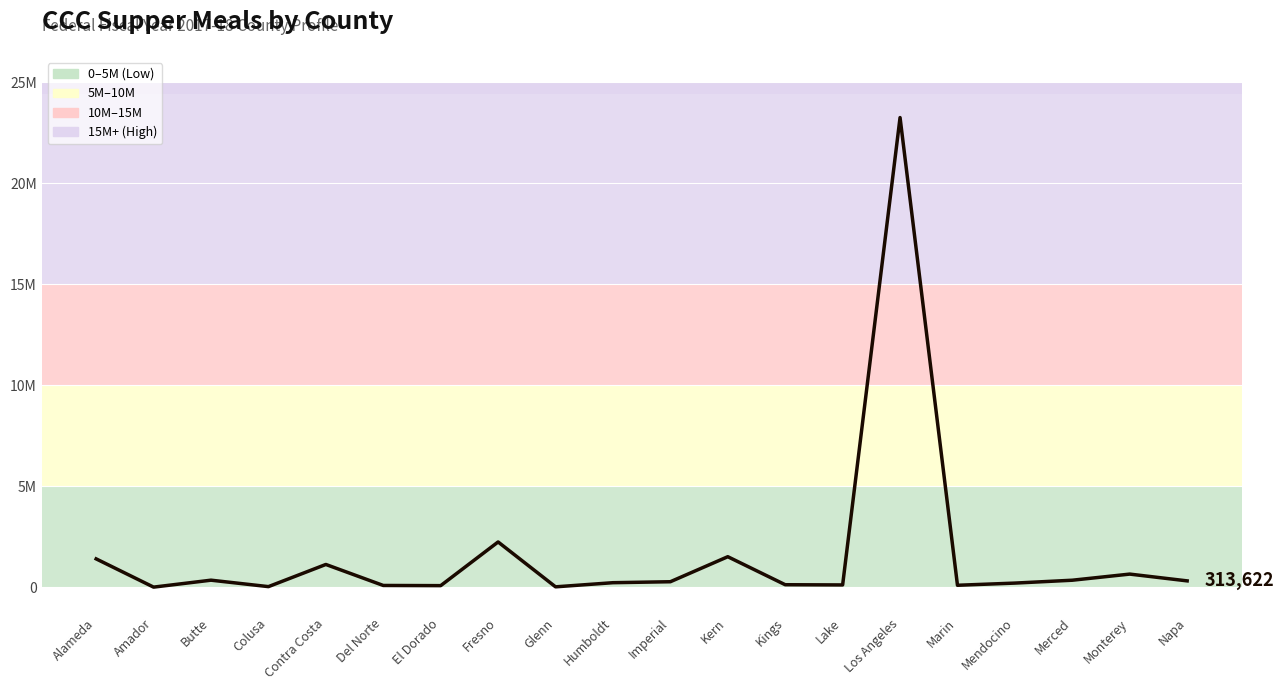

What is the value of the 17th point from the left?

204009